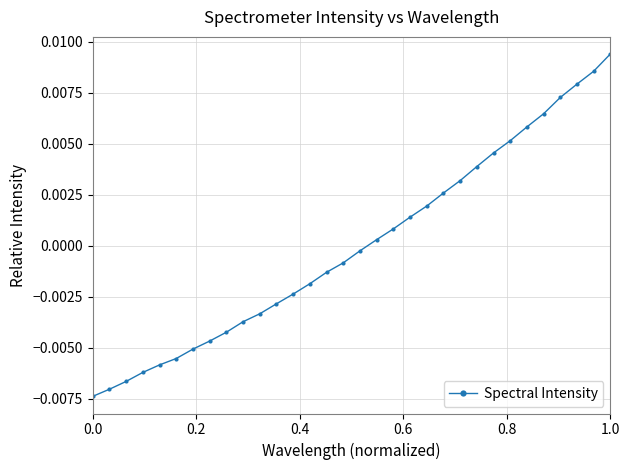

At which category does the chart reach its peak across all series?

1.0